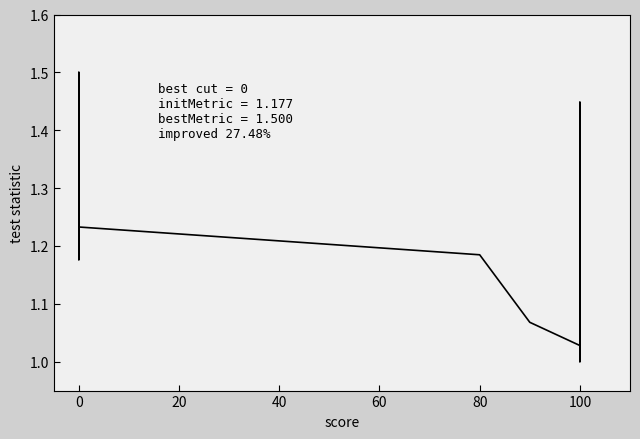

Count the number of values greater than 1.

39